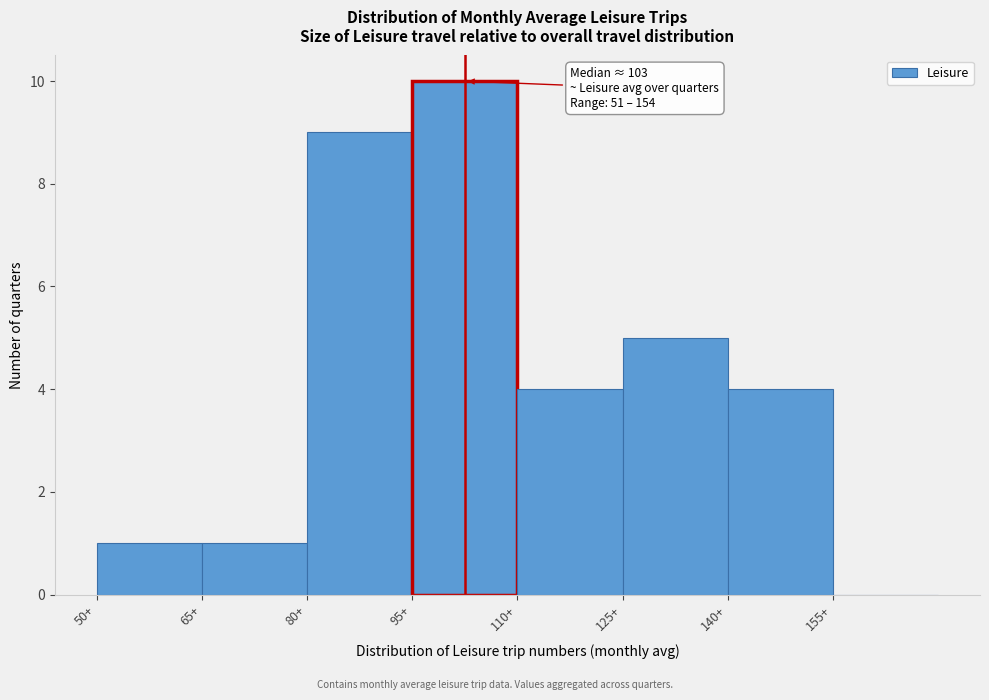

Over which range of the x-axis is the bar tallest?

95 to 110